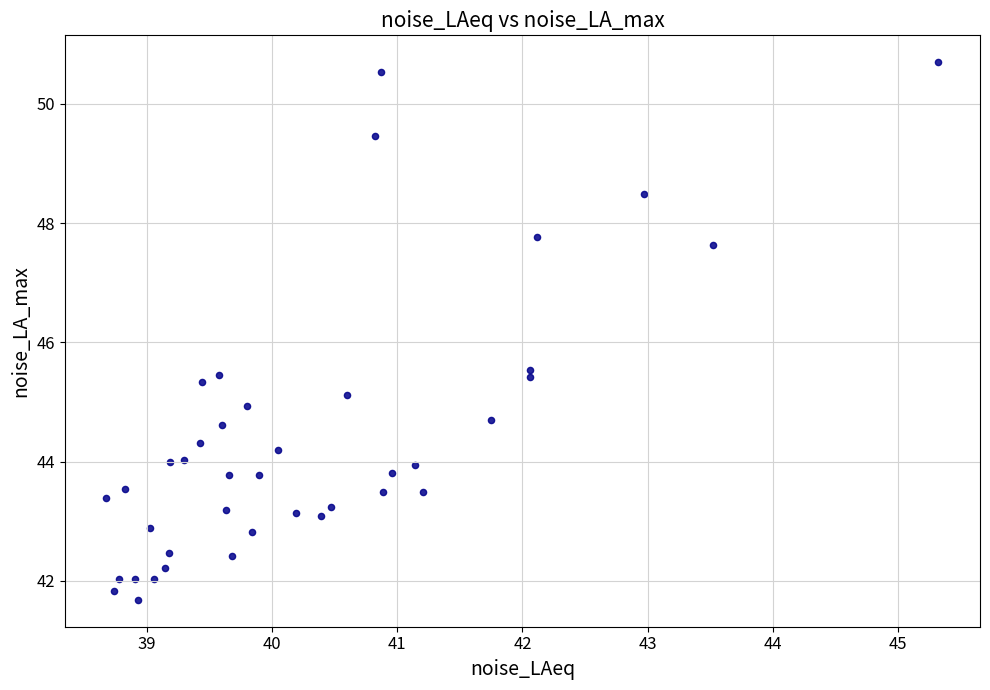

What is the range of X values (max minus min)?

6.6